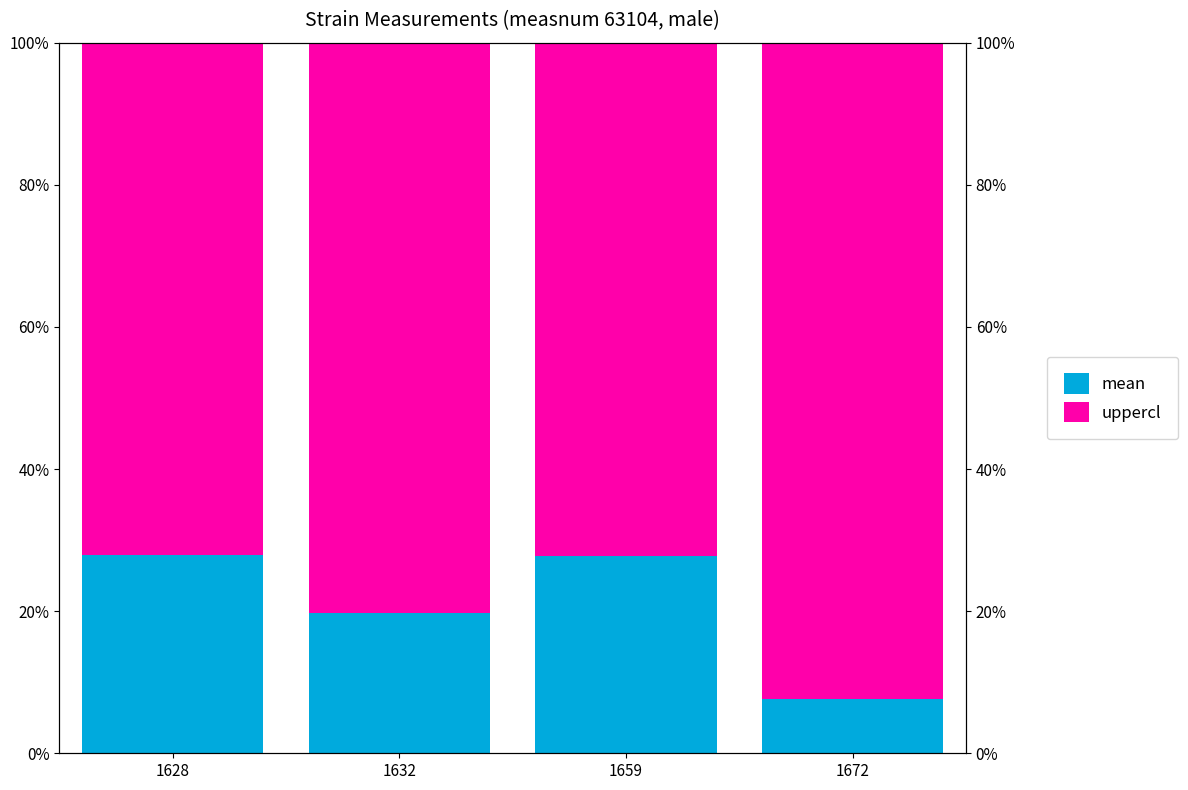

At how many categories does at least one series exceed 29?

4